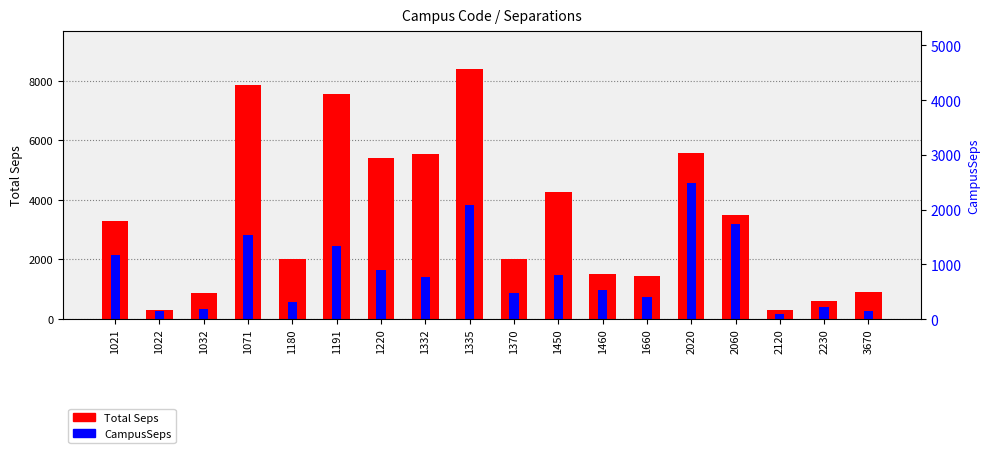

How many series are shown in this chart?

2